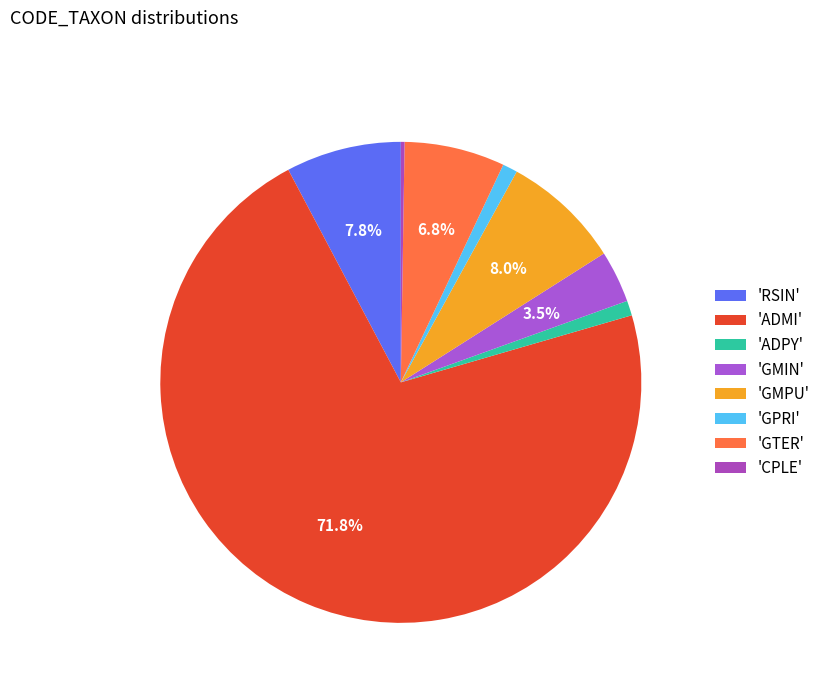

Rank the categories by value from lowest to highest.

CPLE, ADPY, GPRI, GMIN, GTER, RSIN, GMPU, ADMI